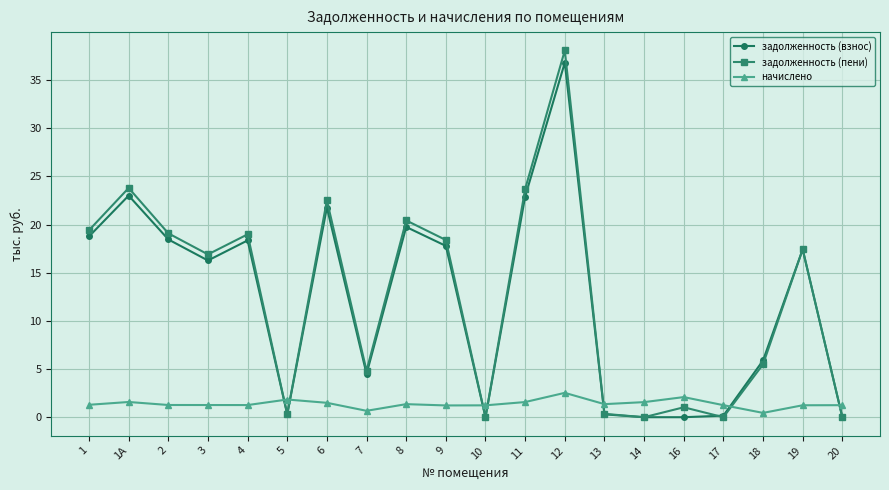

What is the average value of the задолженность (пени) series?

12.5